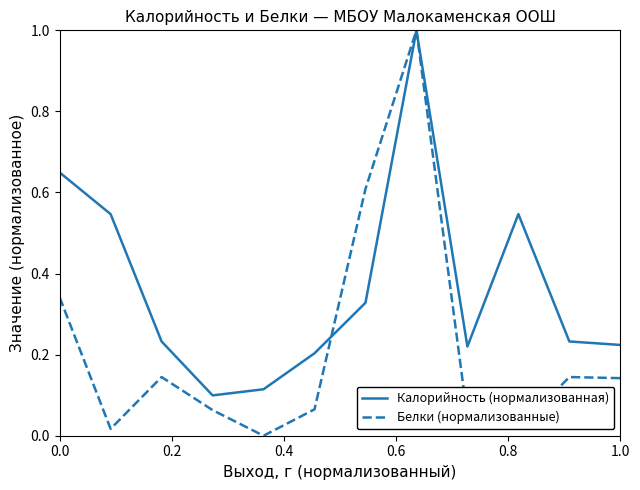

Which series has the largest total across all categories?

Калорийность (нормализованная)